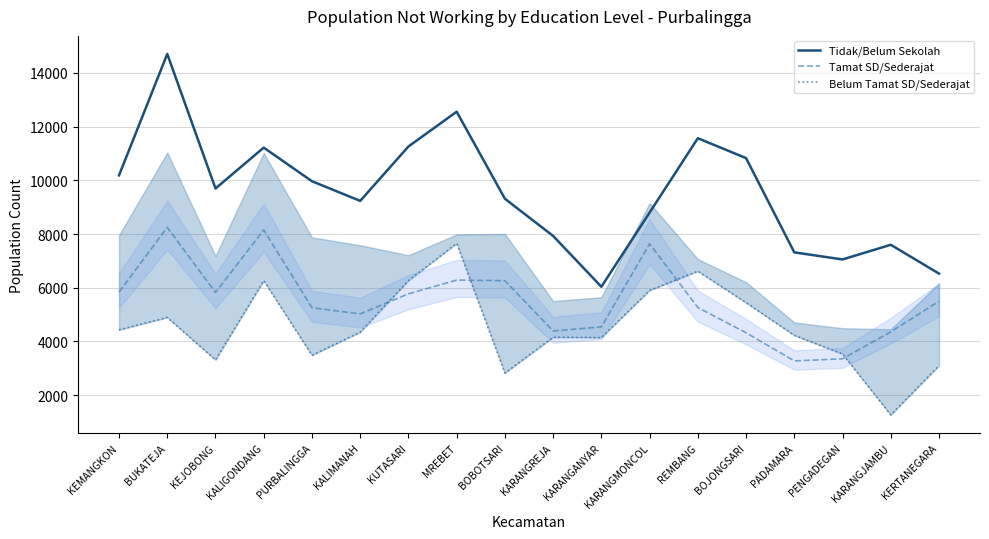

Is it true that Tidak/Belum Sekolah equals 18588 at KUTASARI?

False